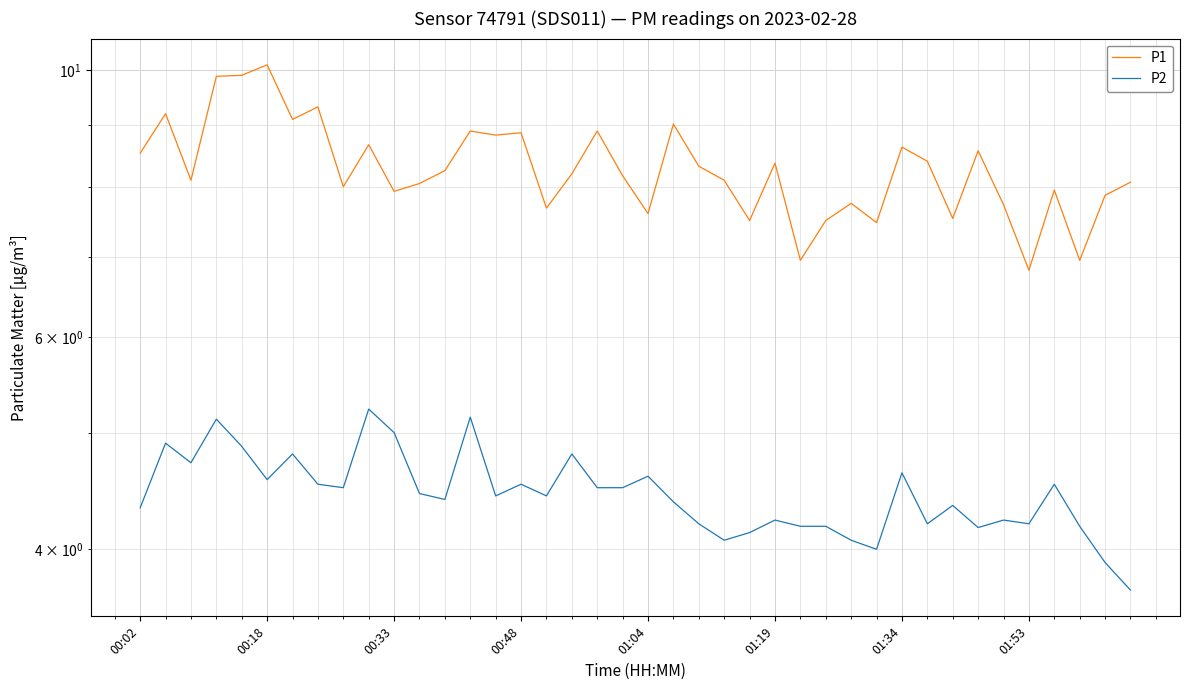

What is the minimum value shown in the chart?

3.7